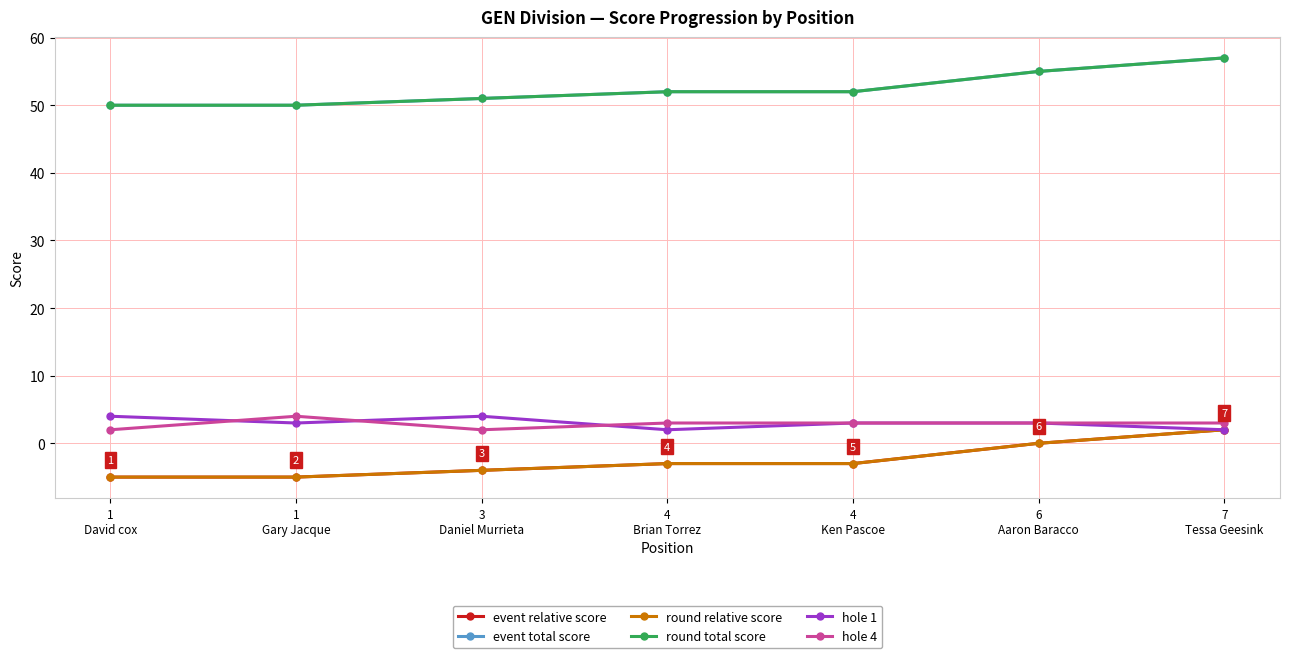

Does the chart have visible grid lines?

Yes